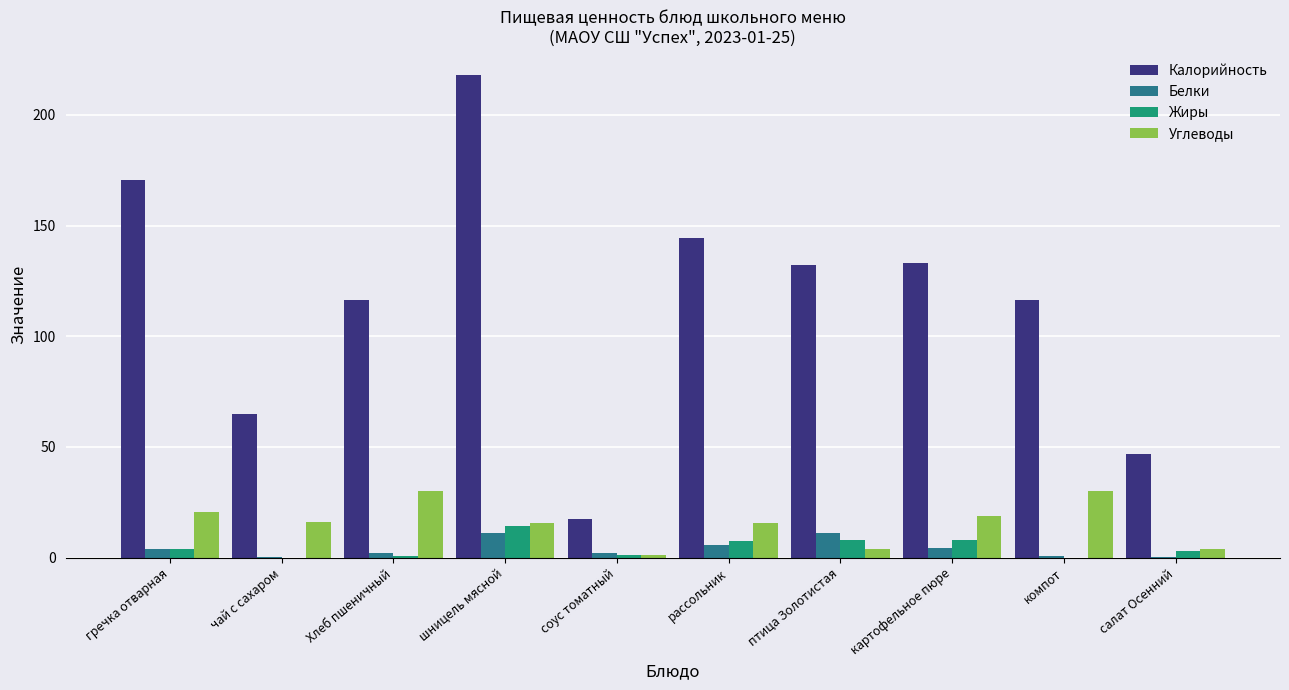

Which series has the largest total across all categories?

Калорийность